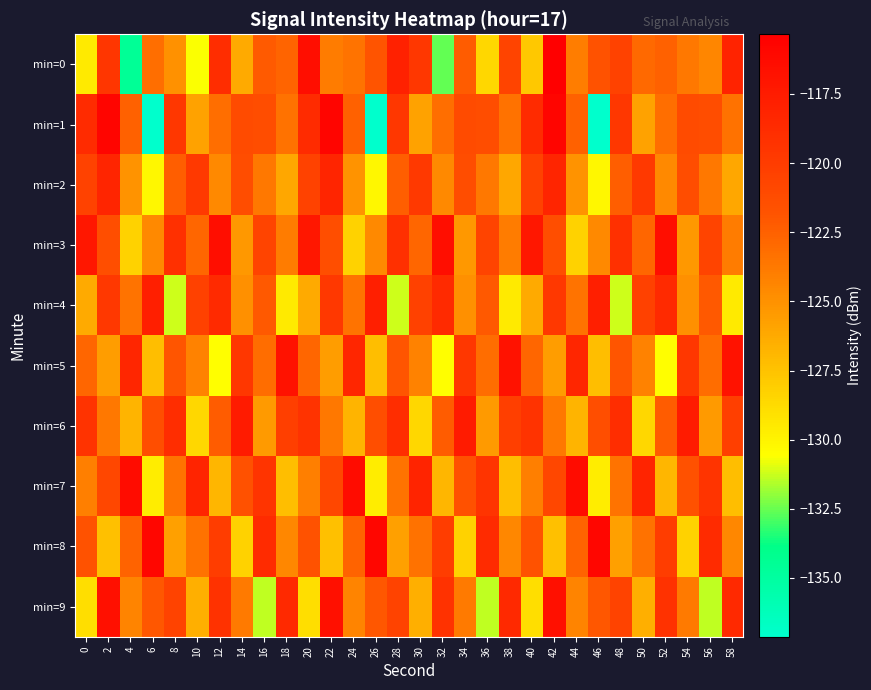

Reading right to left, extract all data points from this chart.

min=0: 58=-118.1	56=-124.4	54=-123.7	52=-122.5	50=-123.0	48=-120.5	46=-121.7	44=-124.0	42=-115.3	40=-127.8	38=-120.6	36=-128.5	34=-122.2	32=-132.6	30=-119.7	28=-118.0	26=-121.8	24=-123.5	22=-123.9	20=-116.5	18=-122.7	16=-122.2	14=-126.3	12=-118.9	10=-130.6	8=-125.0	6=-123.2	4=-134.5	2=-119.6	0=-129.5
min=1: 58=-123.4	56=-121.4	54=-121.2	52=-123.2	50=-125.8	48=-119.6	46=-137.1	44=-122.5	42=-115.8	40=-118.7	38=-123.4	36=-121.4	34=-121.2	32=-123.2	30=-125.8	28=-119.6	26=-137.1	24=-122.5	22=-115.8	20=-118.7	18=-123.4	16=-121.4	14=-121.2	12=-123.2	10=-125.8	8=-119.6	6=-137.1	4=-122.5	2=-115.8	0=-118.7
min=2: 58=-126.1	56=-123.7	54=-121.3	52=-124.6	50=-119.8	48=-122.4	46=-130.2	44=-125.1	42=-118.3	40=-120.5	38=-126.1	36=-123.7	34=-121.3	32=-124.6	30=-119.8	28=-122.4	26=-130.2	24=-125.1	22=-118.3	20=-120.5	18=-126.1	16=-123.7	14=-121.3	12=-124.6	10=-119.8	8=-122.4	6=-130.2	4=-125.1	2=-118.3	0=-120.5
min=3: 58=-123.9	56=-120.7	54=-125.3	52=-116.5	50=-122.8	48=-119.1	46=-124.6	44=-128.3	42=-121.4	40=-117.2	38=-123.9	36=-120.7	34=-125.3	32=-116.5	30=-122.8	28=-119.1	26=-124.6	24=-128.3	22=-121.4	20=-117.2	18=-123.9	16=-120.7	14=-125.3	12=-116.5	10=-122.8	8=-119.1	6=-124.6	4=-128.3	2=-121.4	0=-117.2
min=4: 58=-129.5	56=-122.1	54=-124.9	52=-118.6	50=-120.4	48=-131.2	46=-117.8	44=-123.5	42=-119.7	40=-126.3	38=-129.5	36=-122.1	34=-124.9	32=-118.6	30=-120.4	28=-131.2	26=-117.8	24=-123.5	22=-119.7	20=-126.3	18=-129.5	16=-122.1	14=-124.9	12=-118.6	10=-120.4	8=-131.2	6=-117.8	4=-123.5	2=-119.7	0=-126.3
min=5: 58=-116.8	56=-123.1	54=-119.6	52=-130.5	50=-124.2	48=-121.9	46=-127.3	44=-118.4	42=-125.6	40=-122.8	38=-116.8	36=-123.1	34=-119.6	32=-130.5	30=-124.2	28=-121.9	26=-127.3	24=-118.4	22=-125.6	20=-122.8	18=-116.8	16=-123.1	14=-119.6	12=-130.5	10=-124.2	8=-121.9	6=-127.3	4=-118.4	2=-125.6	0=-122.8
min=6: 58=-120.2	56=-125.4	54=-117.5	52=-122.3	50=-128.6	48=-118.9	46=-121.4	44=-126.8	42=-123.7	40=-119.3	38=-120.2	36=-125.4	34=-117.5	32=-122.3	30=-128.6	28=-118.9	26=-121.4	24=-126.8	22=-123.7	20=-119.3	18=-120.2	16=-125.4	14=-117.5	12=-122.3	10=-128.6	8=-118.9	6=-121.4	4=-126.8	2=-123.7	0=-119.3
min=7: 58=-127.3	56=-119.4	54=-121.6	52=-126.9	50=-118.2	48=-123.5	46=-129.7	44=-116.3	42=-120.8	40=-124.1	38=-127.3	36=-119.4	34=-121.6	32=-126.9	30=-118.2	28=-123.5	26=-129.7	24=-116.3	22=-120.8	20=-124.1	18=-127.3	16=-119.4	14=-121.6	12=-126.9	10=-118.2	8=-123.5	6=-129.7	4=-116.3	2=-120.8	0=-124.1
min=8: 58=-124.5	56=-118.7	54=-128.3	52=-120.1	50=-123.4	48=-125.8	46=-115.9	44=-122.6	42=-127.4	40=-121.7	38=-124.5	36=-118.7	34=-128.3	32=-120.1	30=-123.4	28=-125.8	26=-115.9	24=-122.6	22=-127.4	20=-121.7	18=-124.5	16=-118.7	14=-128.3	12=-120.1	10=-123.4	8=-125.8	6=-115.9	4=-122.6	2=-127.4	0=-121.7
min=9: 58=-118.5	56=-131.4	54=-123.8	52=-119.2	50=-126.5	48=-120.6	46=-122.0	44=-124.3	42=-116.7	40=-128.9	38=-118.5	36=-131.4	34=-123.8	32=-119.2	30=-126.5	28=-120.6	26=-122.0	24=-124.3	22=-116.7	20=-128.9	18=-118.5	16=-131.4	14=-123.8	12=-119.2	10=-126.5	8=-120.6	6=-122.0	4=-124.3	2=-116.7	0=-128.9